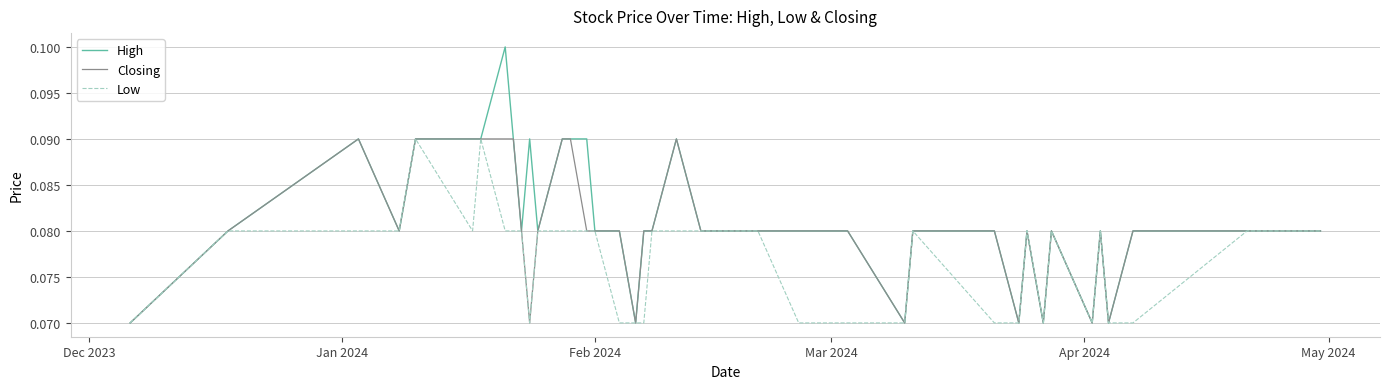

List the series in order of their overall mean, highest first.

High, Closing, Low